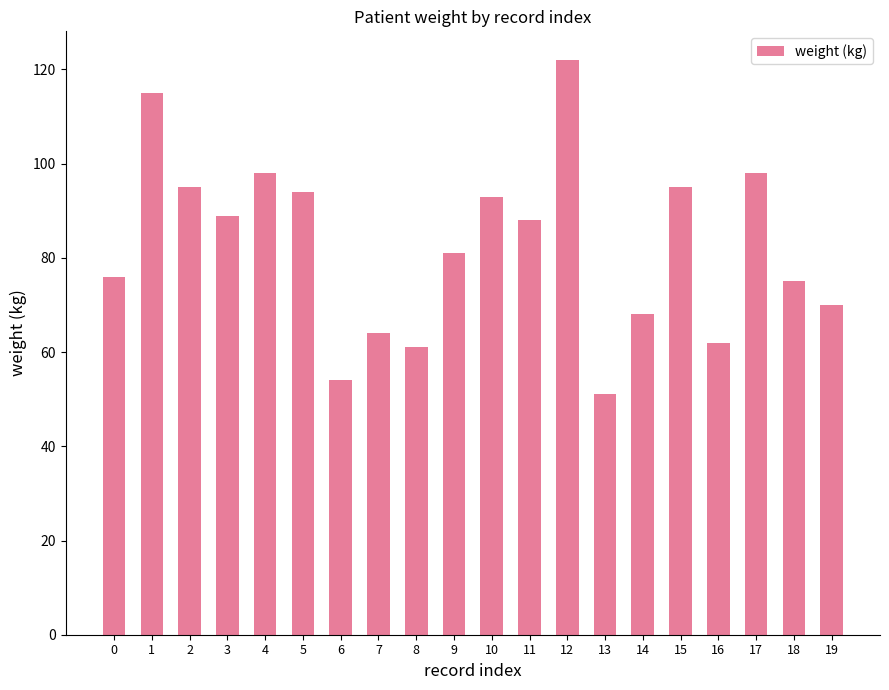

The value at 3 is 42. True or false?

False